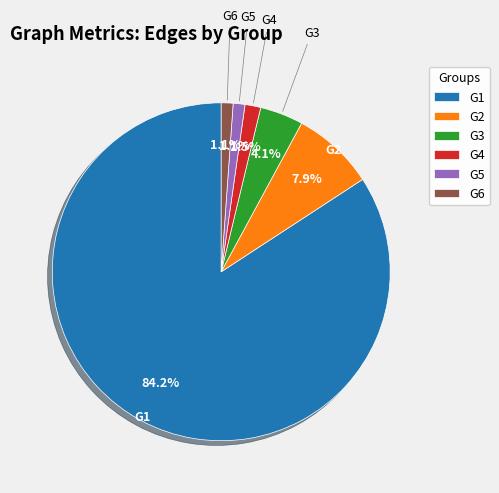

How much of the chart is everything except G6?

98.9%